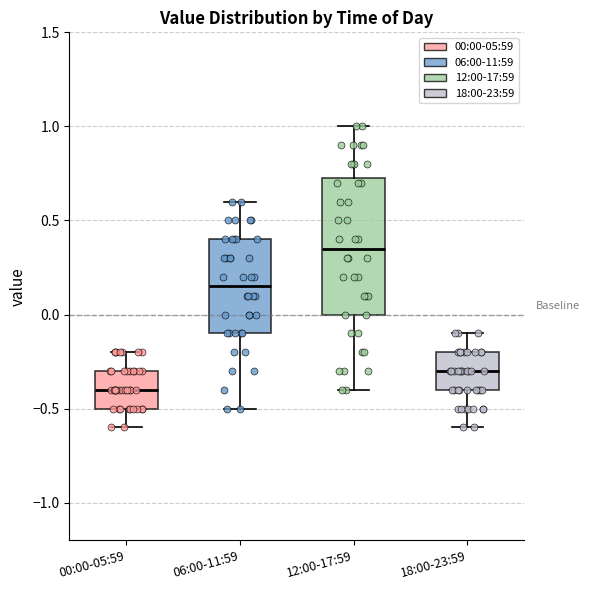

Where is the lower edge of the box for 12:00-17:59 on the y-axis? The values are not printed on the chart, so give them approximately, as read against the axis.

0.00